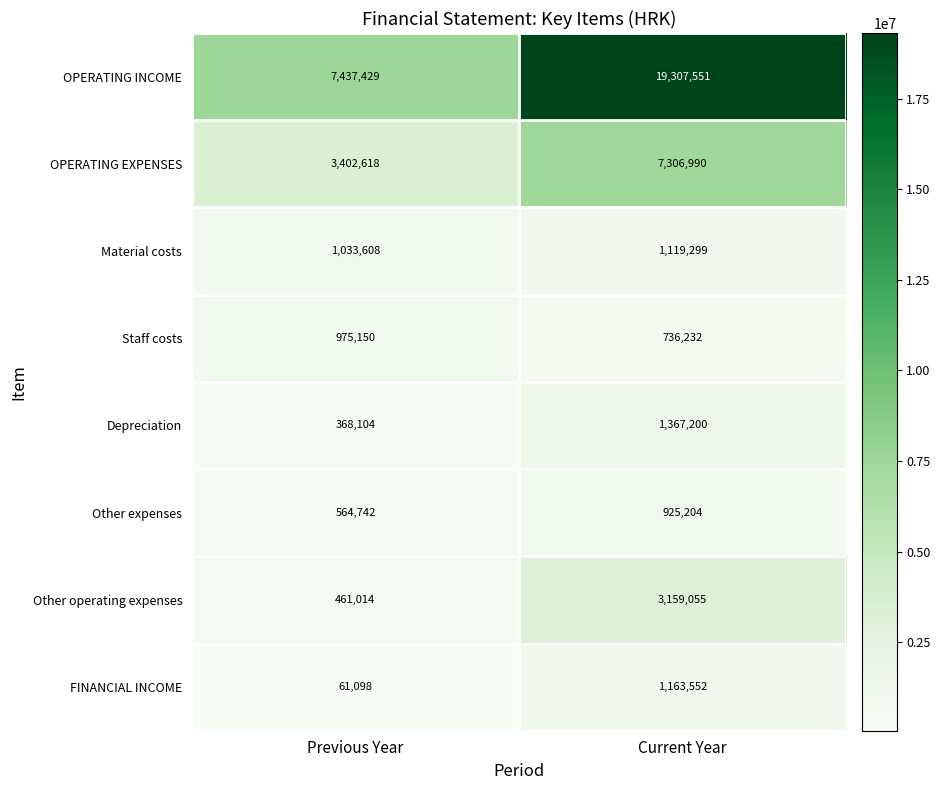

The value of FINANCIAL INCOME at Previous Year is 61098. True or false?

True